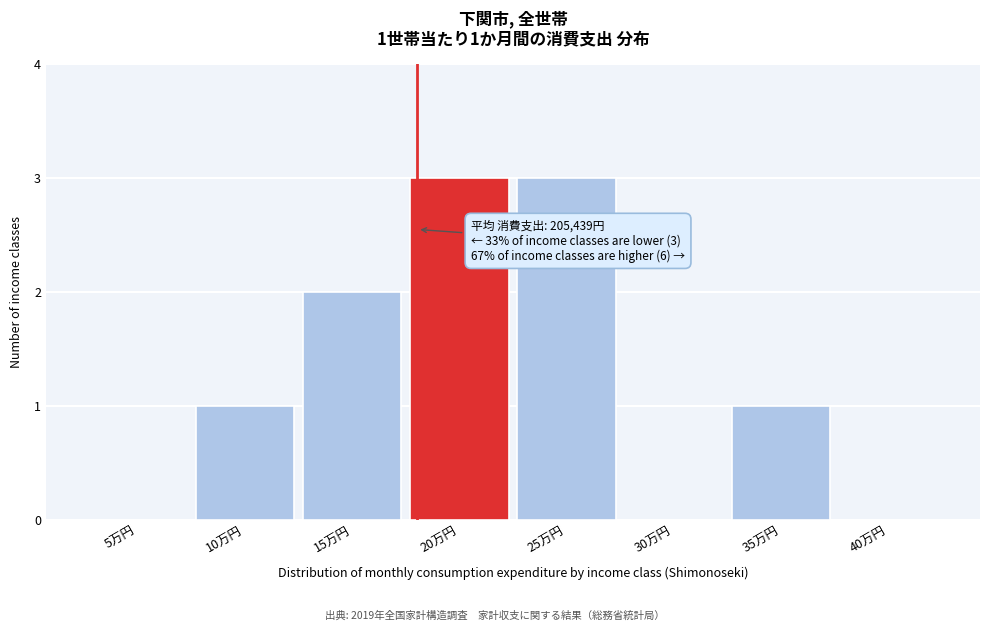

Reading left to right, extract all data points from this chart.

5万円=0	10万円=1	15万円=2	20万円=3	25万円=3	30万円=0	35万円=1	40万円=0